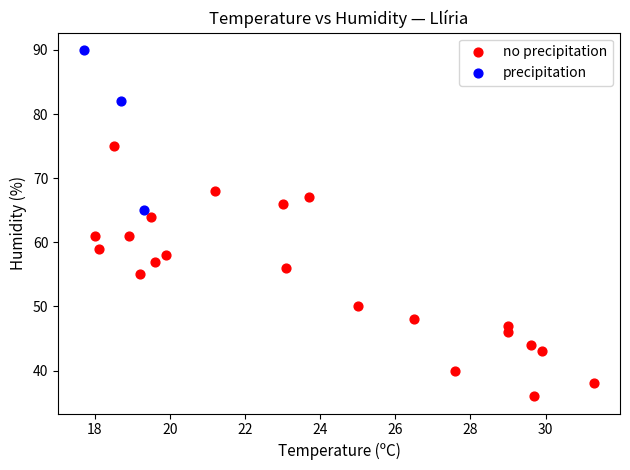

Which series has the widest spread of Y values?

no precipitation